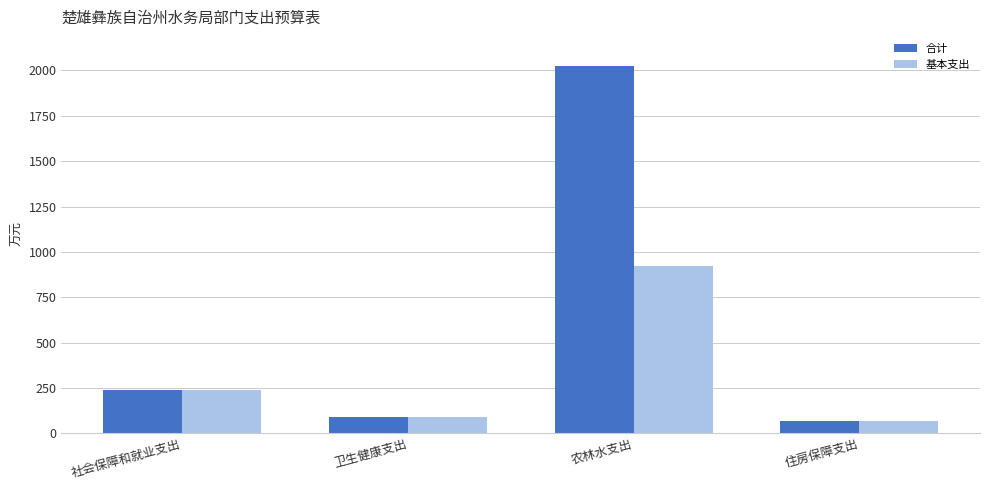

How many data points in 合计 are above 237?

2